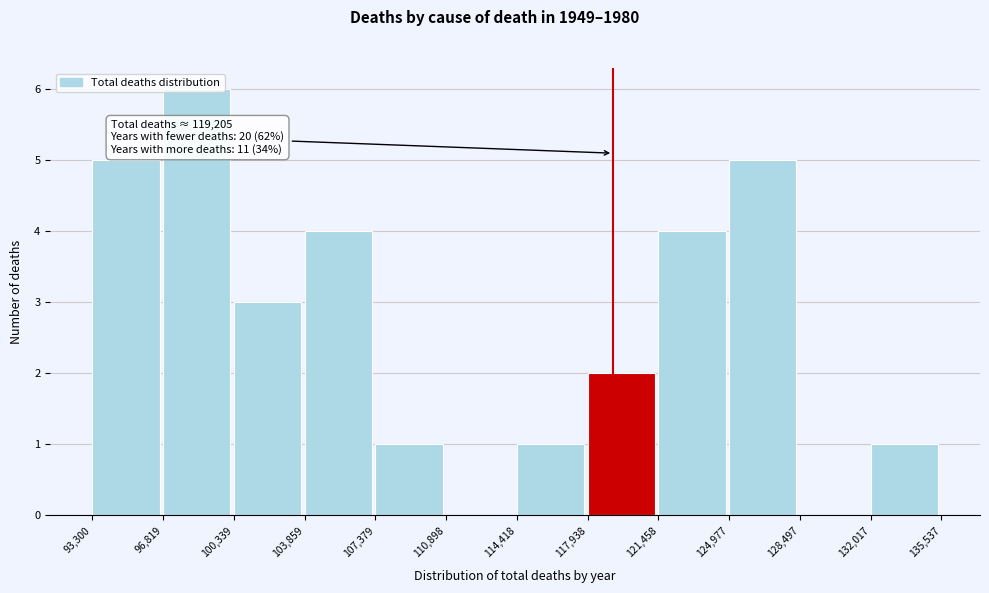

Which range on the x-axis has the tallest bar?

96,819 to 100,339